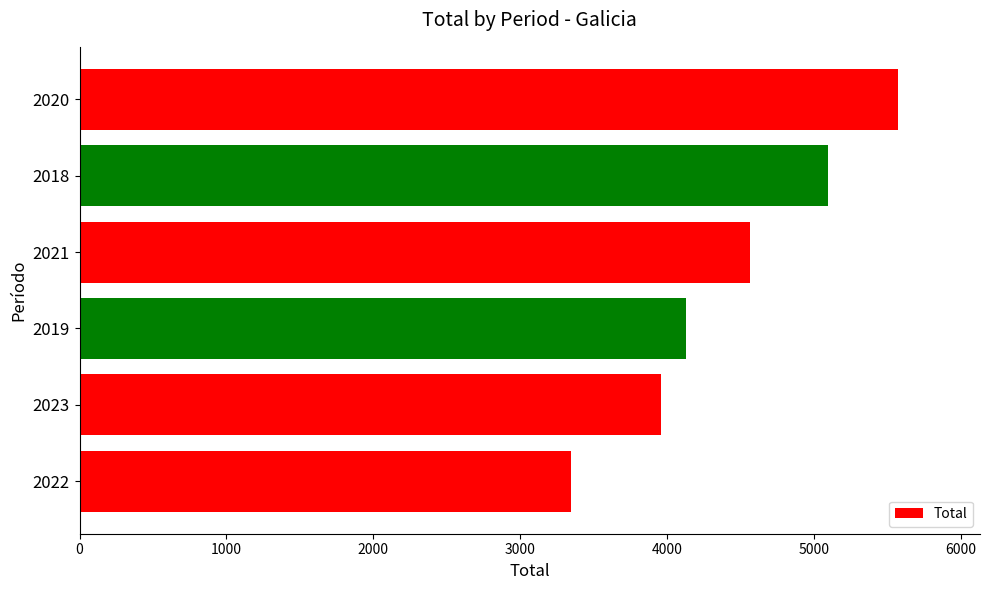

How many bars are there in total?

6